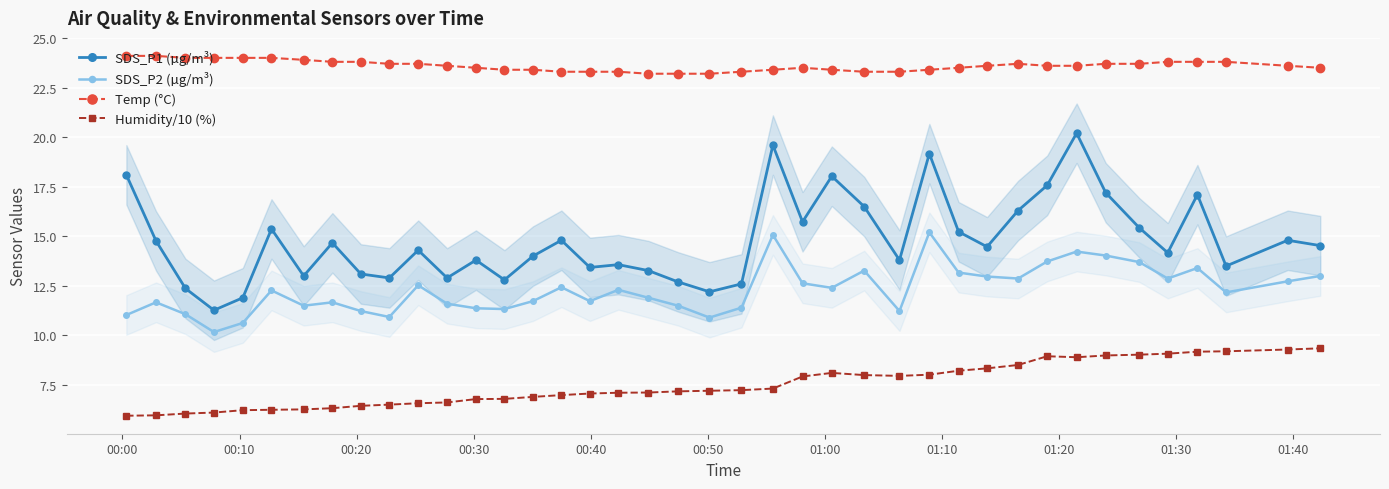

True or false: SDS_P1 (µg/m³) and Humidity/10 (%) intersect in this chart.

False